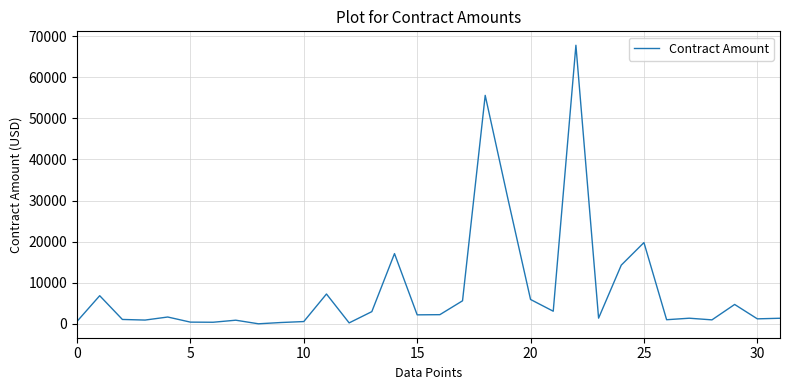

What is the greatest value displayed?

67755.0